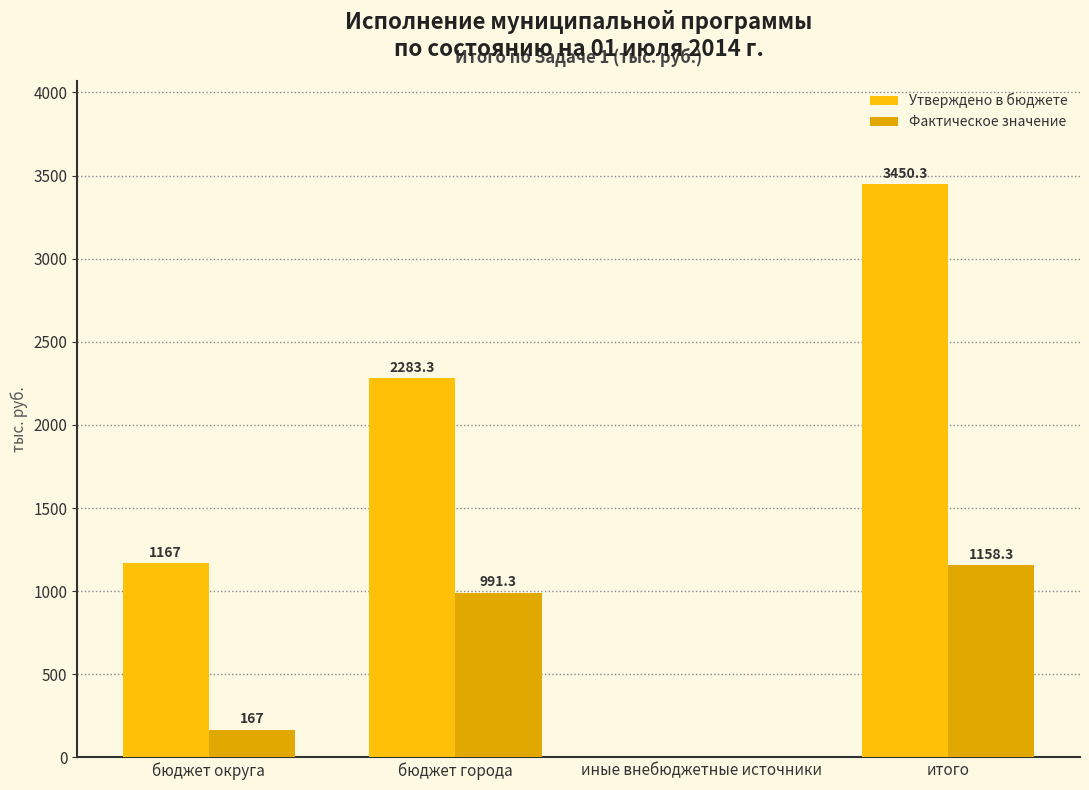

How many groups of bars are there?

4